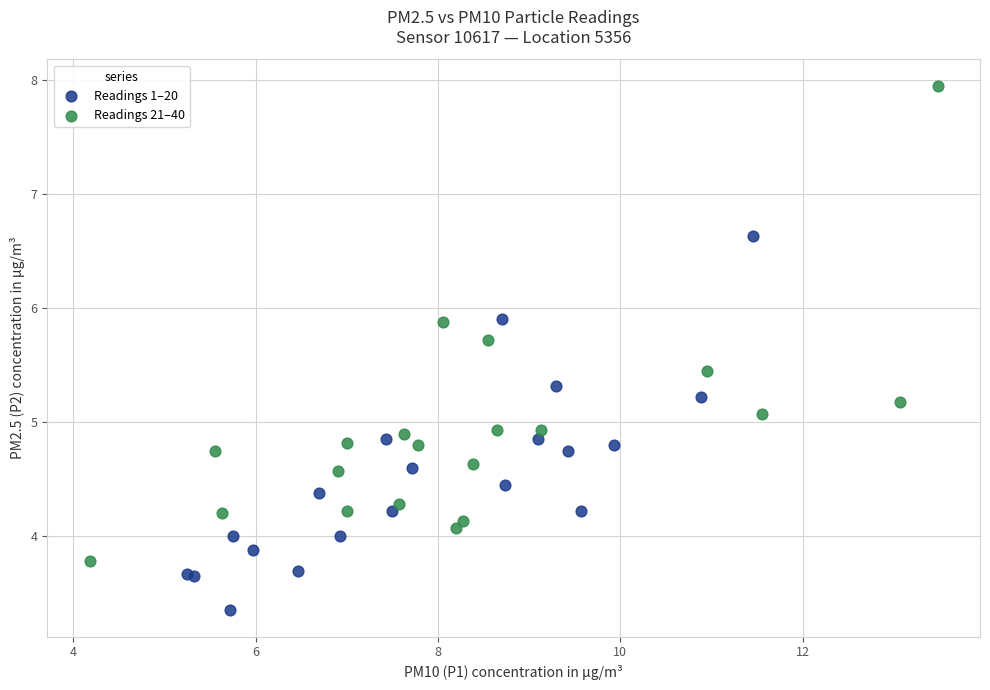

Which series reaches the maximum Y coordinate?

Readings 21–40